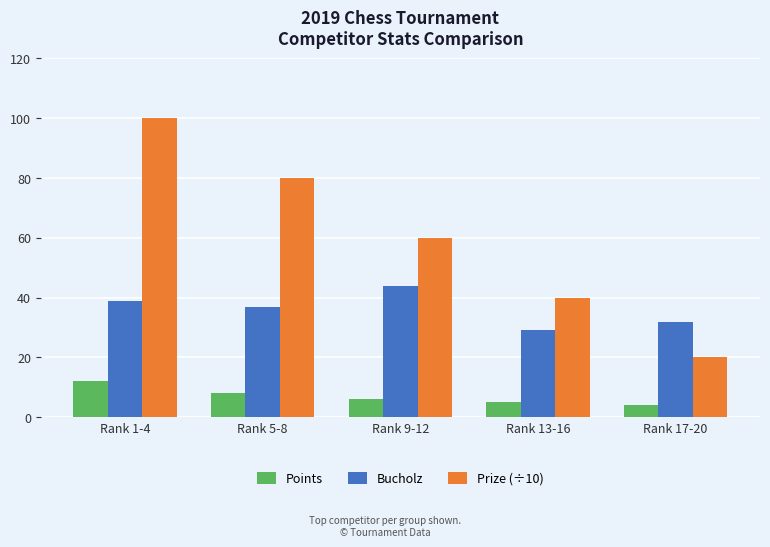

What is the maximum value shown in the chart?

100